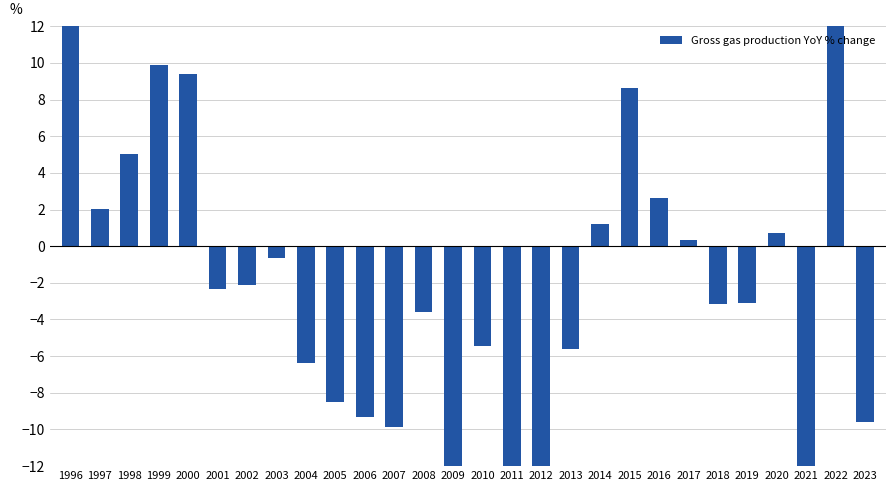

Reading right to left, transcribe all the data shown in this chart.

2023=-9.6	2022=16.3	2021=-17.2	2020=0.7	2019=-3.1	2018=-3.2	2017=0.4	2016=2.6	2015=8.6	2014=1.2	2013=-5.6	2012=-14.9	2011=-20.4	2010=-5.4	2009=-15.9	2008=-3.6	2007=-9.9	2006=-9.3	2005=-8.5	2004=-6.4	2003=-0.6	2002=-2.1	2001=-2.4	2000=9.4	1999=9.9	1998=5.0	1997=2.0	1996=18.9